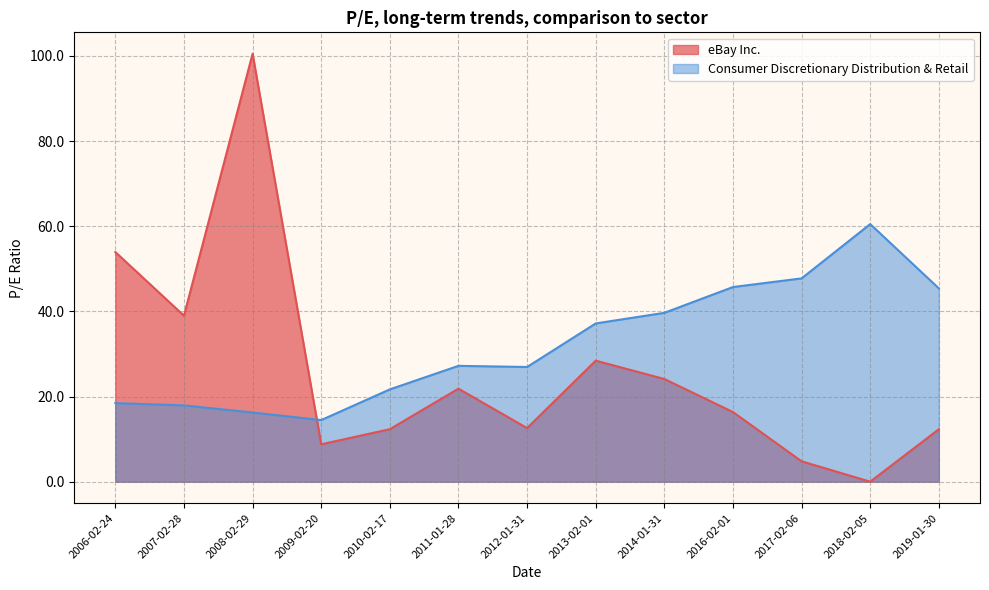

How many lines are shown in the chart?

2